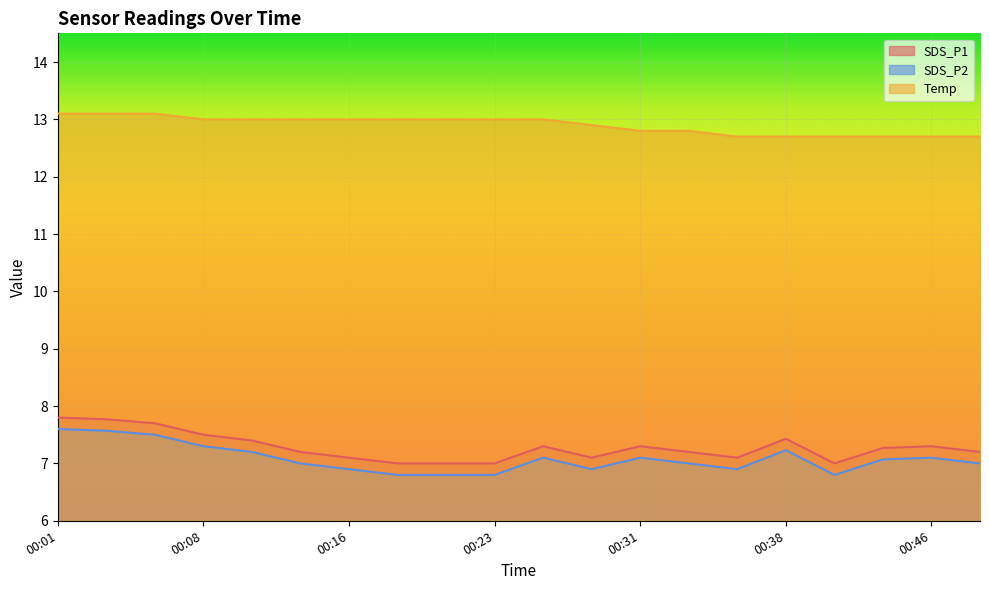

How many lines are shown in the chart?

3